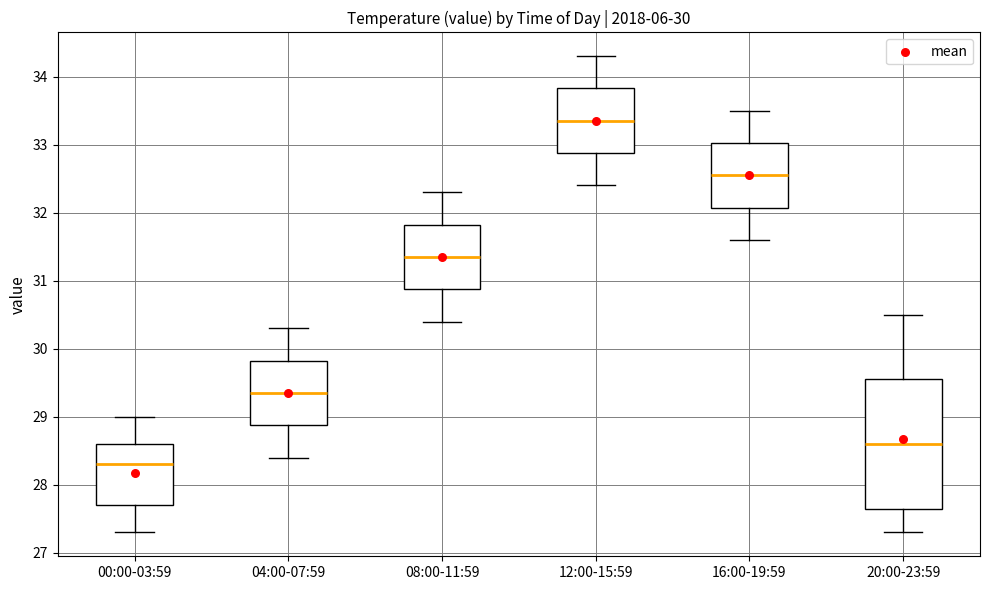

Which box's median line is the lowest?

00:00-03:59